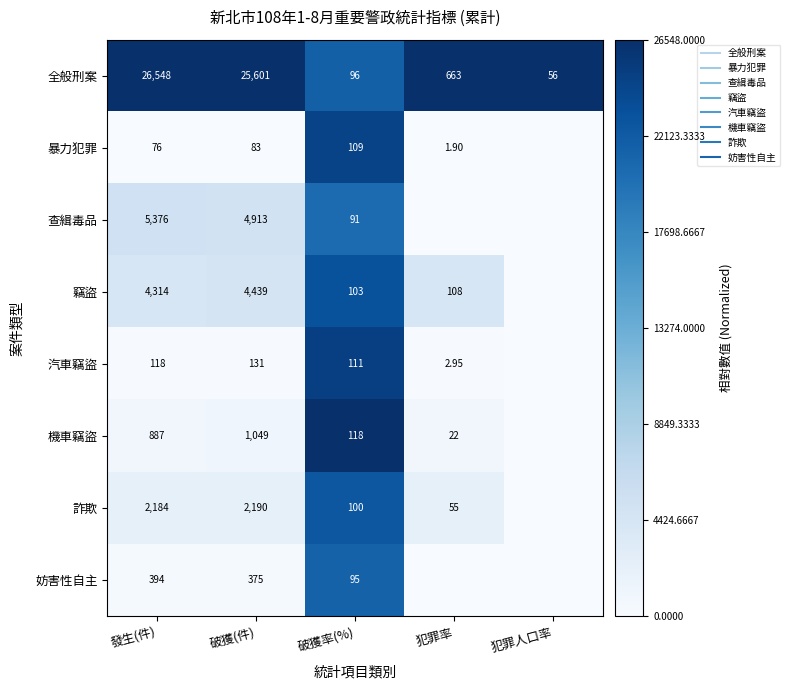

How many data points does each series have?

5